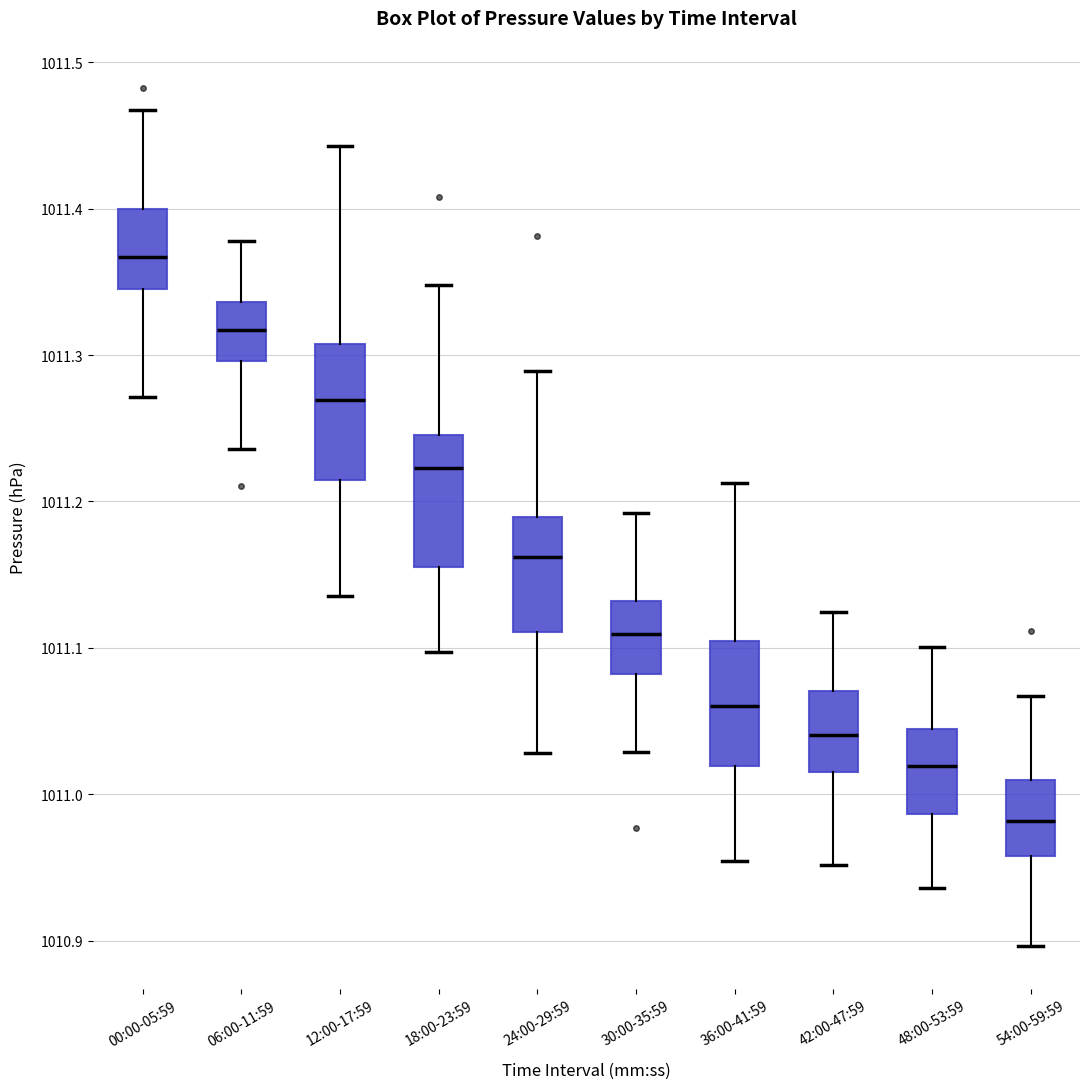

Where does the upper whisker of the box for 54:00-59:59 end on the y-axis? The values are not printed on the chart, so give them approximately, as read against the axis.

1011.07